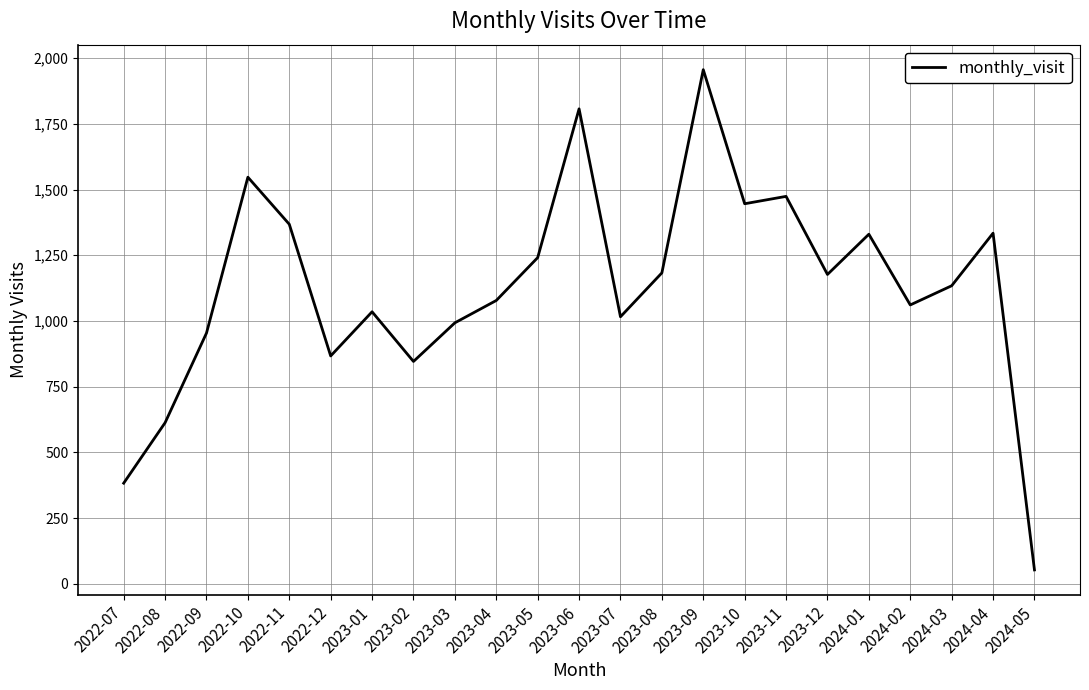

Which category has the lowest value across all series?

2024-05